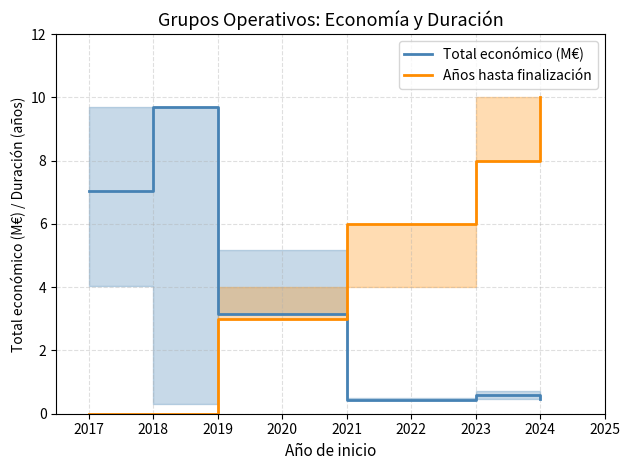

Which series has the largest range (max minus min)?

Años hasta finalización